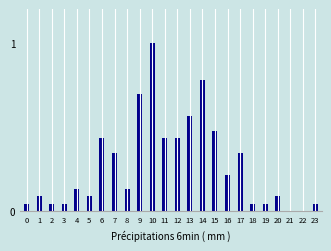

What is the maximum value shown in the chart?

1.0